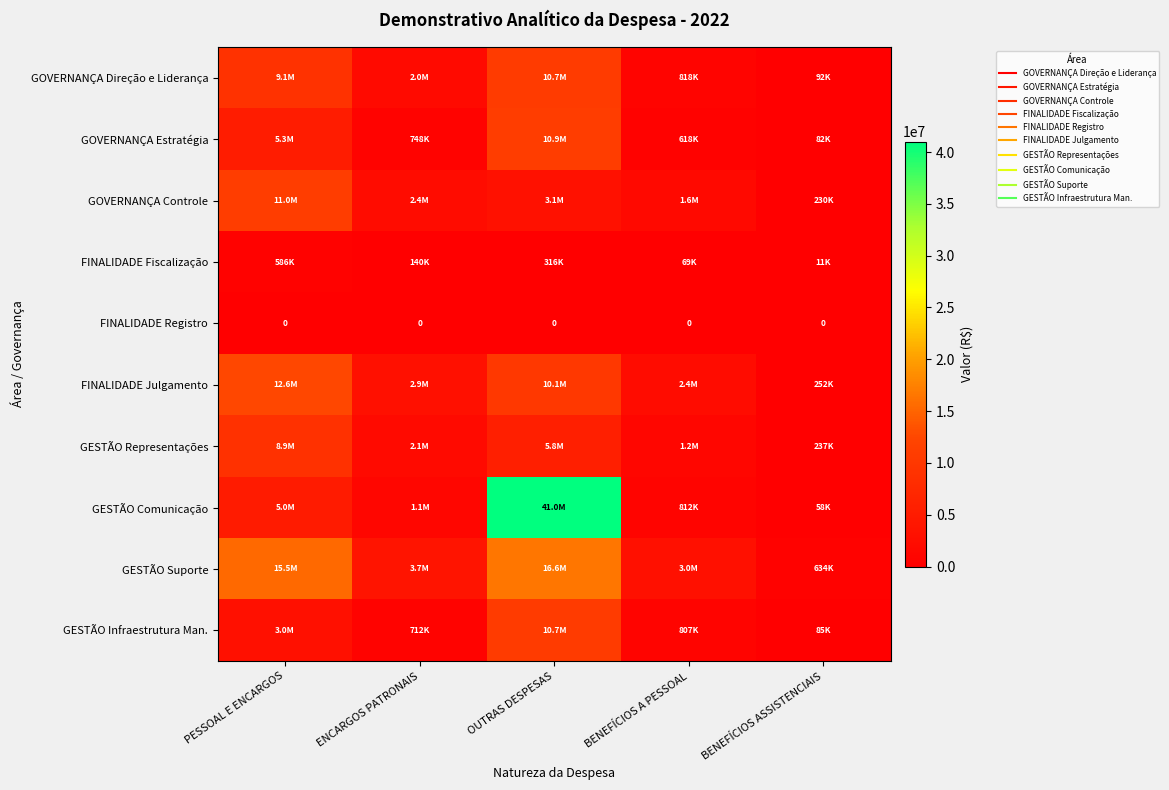

What is the average value of the GOVERNANÇA Controle series?

3675960